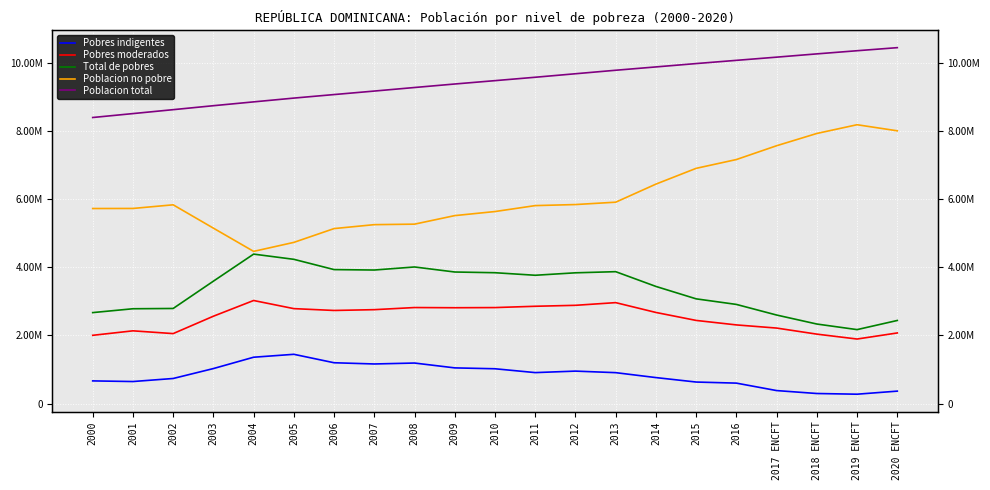

True or false: Poblacion no pobre and Pobres indigentes cross at least once.

False